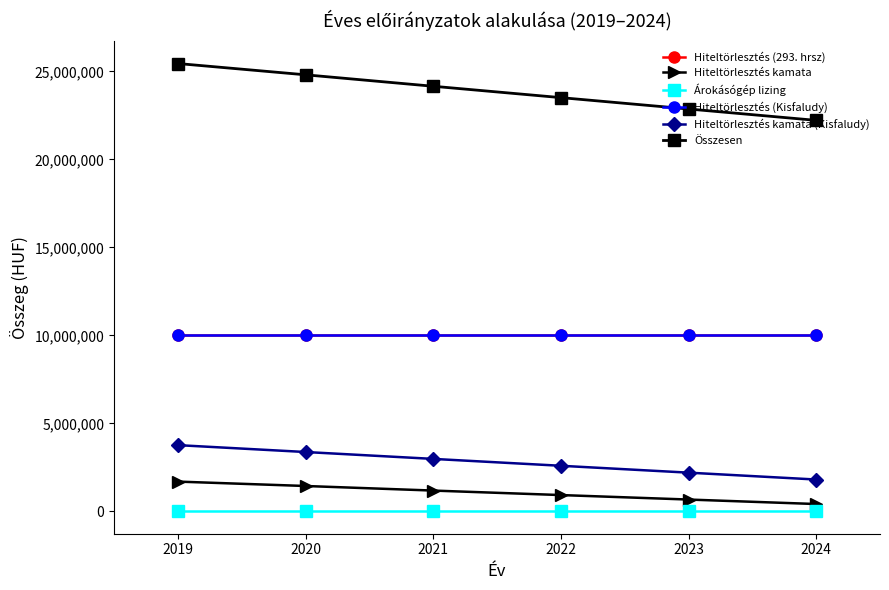

Read the Összesen value at 2020, to the nearest 10.

24811440